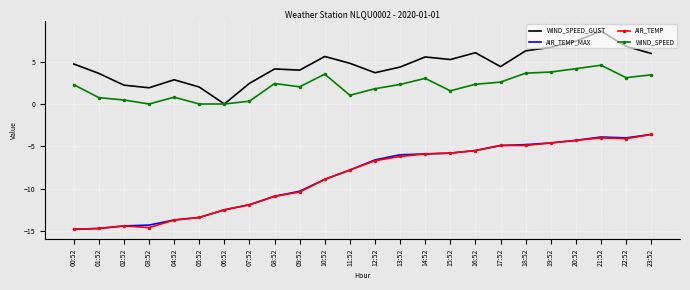

What is the minimum value shown in the chart?

-14.8